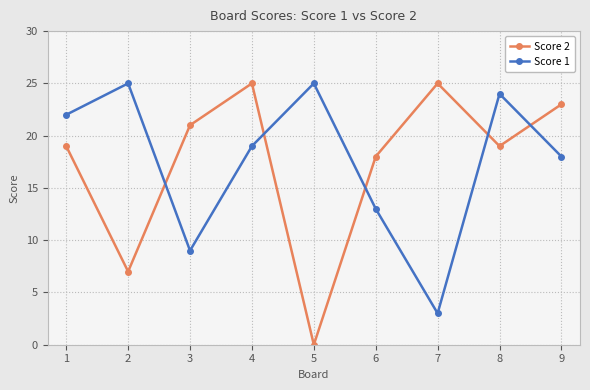

At how many categories does at least one series exceed 1?

9